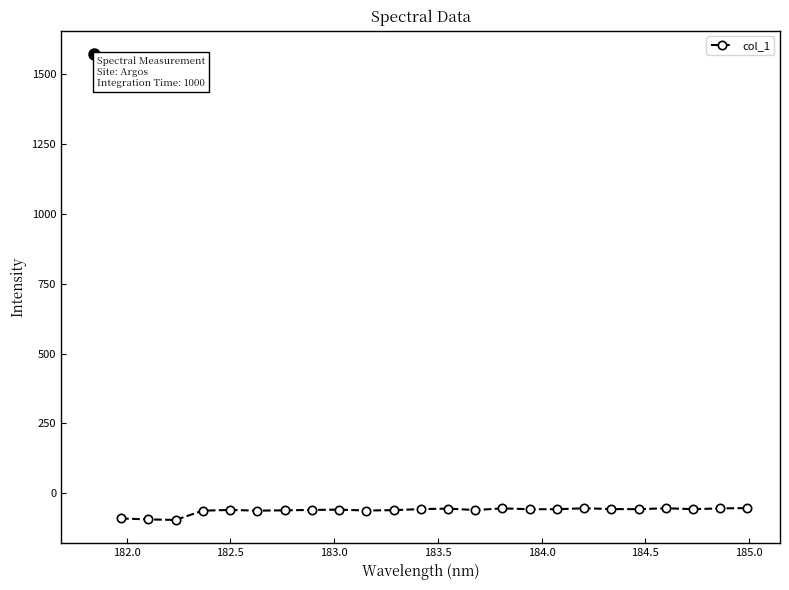

What is the greatest value displayed?

-52.7